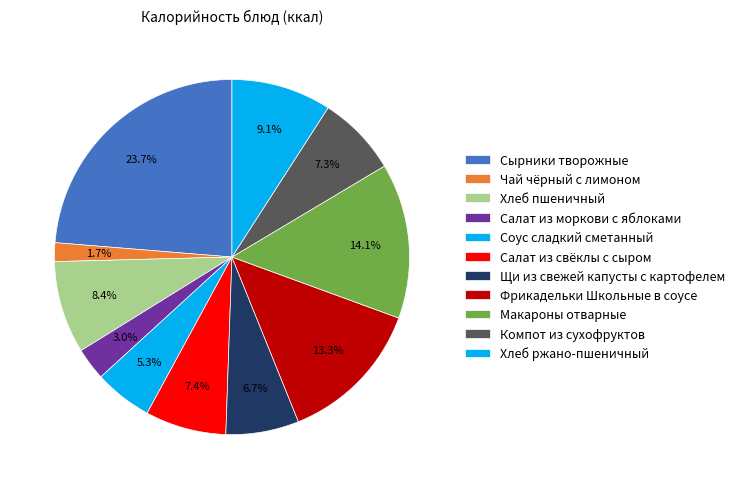

Rank the categories by value from highest to lowest.

Сырники творожные, Макароны отварные, Фрикадельки Школьные в соусе, Хлеб ржано-пшеничный, Хлеб пшеничный, Салат из свёклы с сыром, Компот из сухофруктов, Щи из свежей капусты с картофелем, Соус сладкий сметанный, Салат из моркови с яблоками, Чай чёрный с лимоном